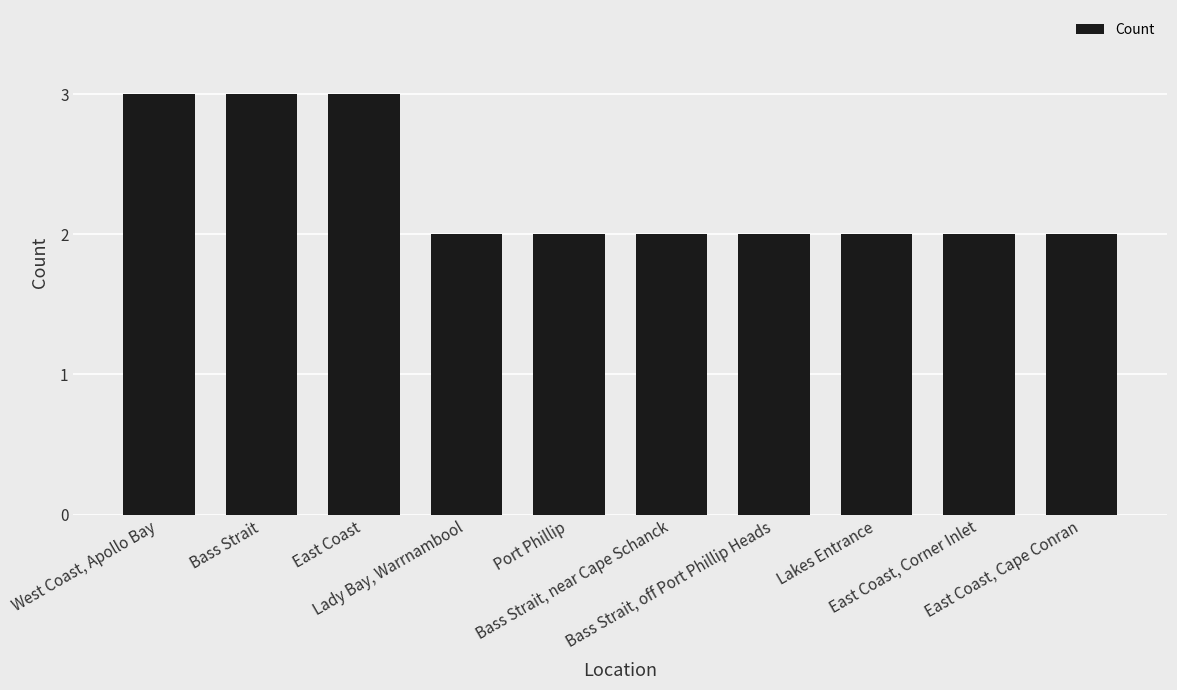

Is it true that the value at Bass Strait is 5?

False